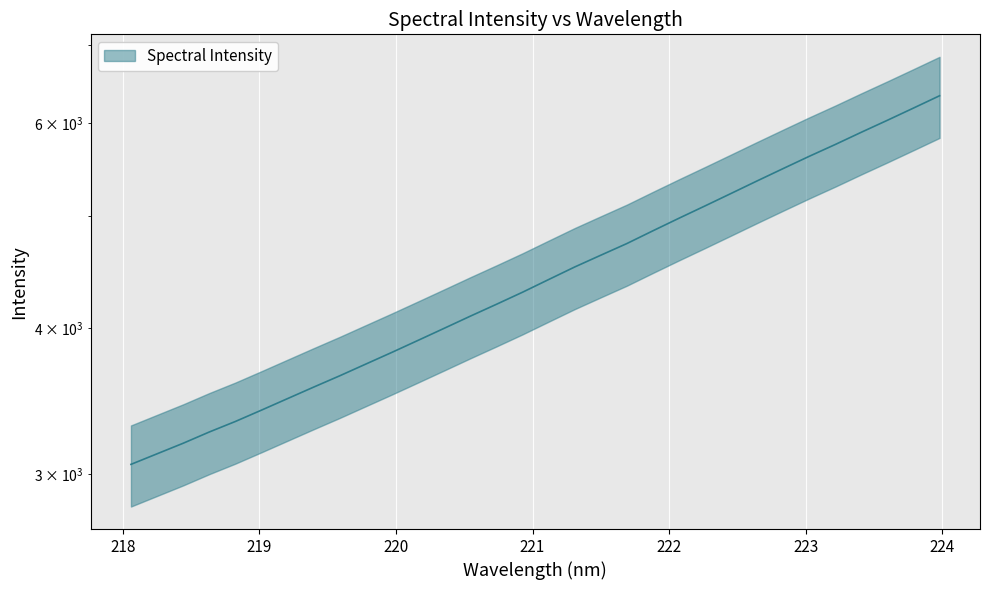

True or false: the data shows 5354.7 at 222.6447.

True